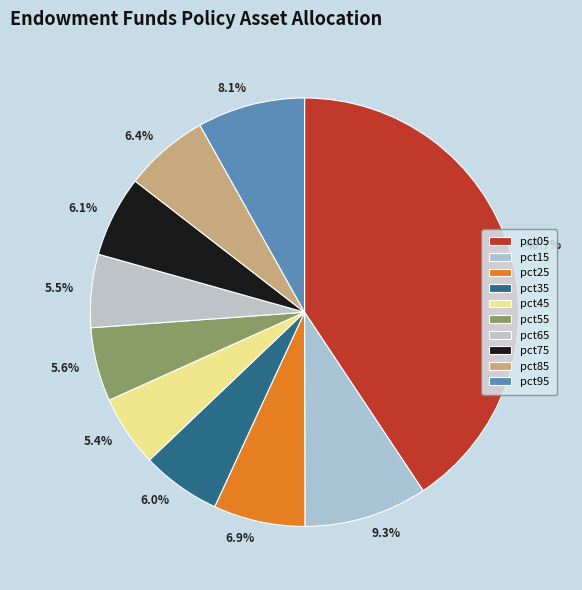

The pct75 slice represents 20% of the pie. True or false?

False